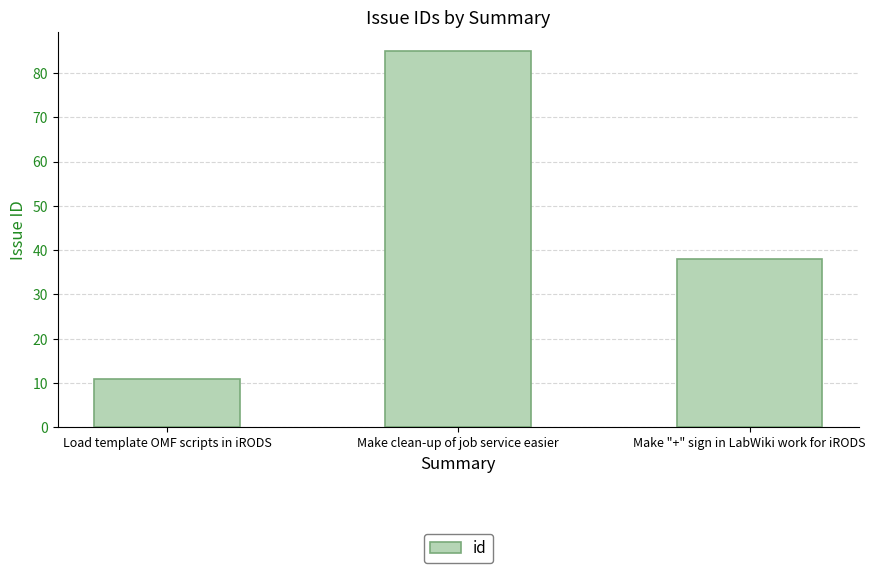

Where does the data first go above 38?

Make clean-up of job service easier